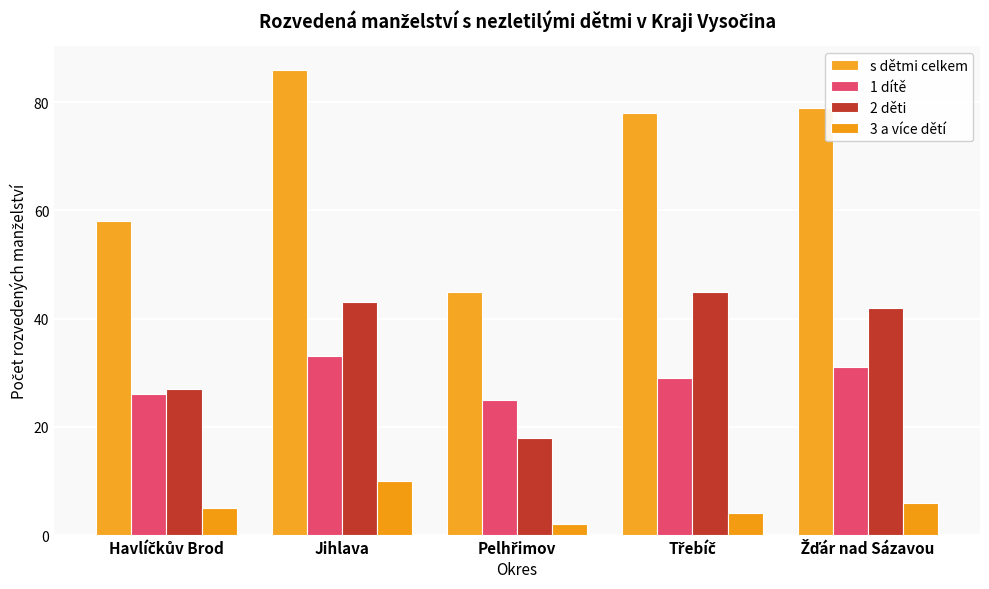

Which series has the largest total across all categories?

s dětmi celkem